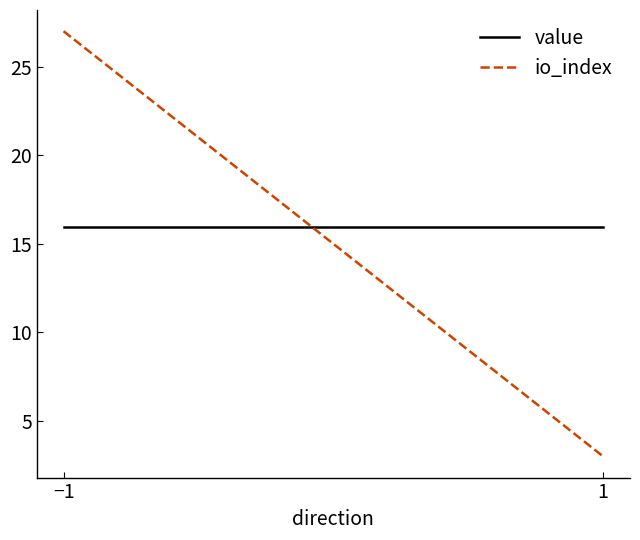

What is the maximum value shown in the chart?

27.0